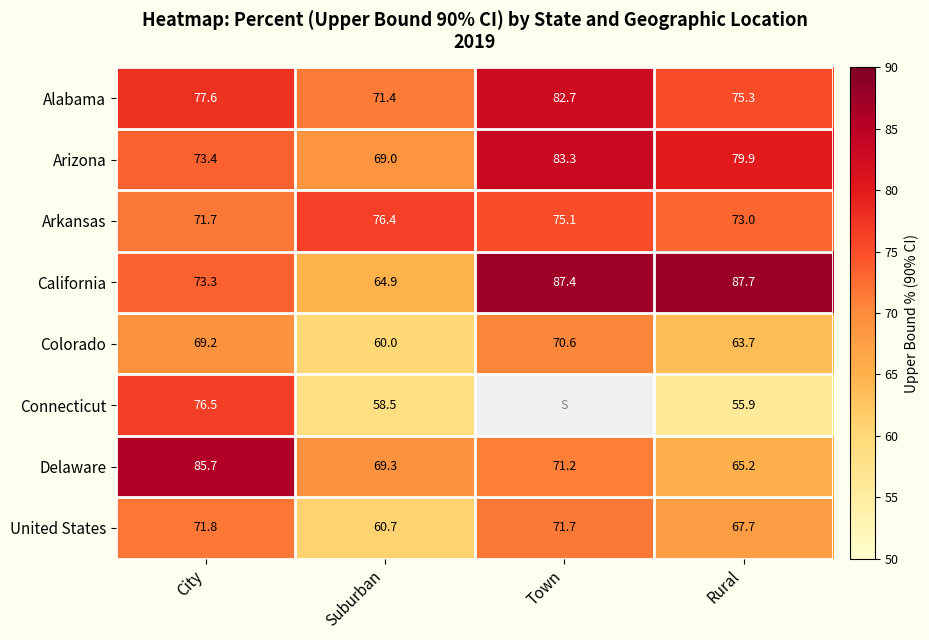

Rank the categories by Colorado value from lowest to highest.

Suburban, Rural, City, Town